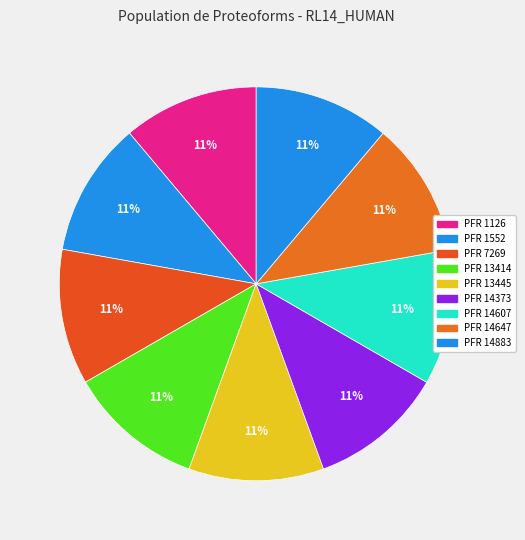

Count the number of slices in the pie.

9